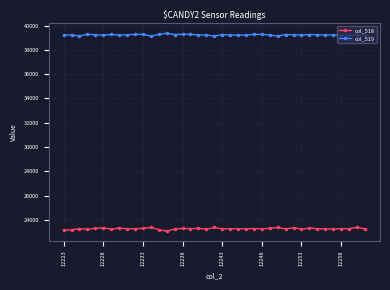

What is the value of the col_518 point at the 1st from the left?

23145